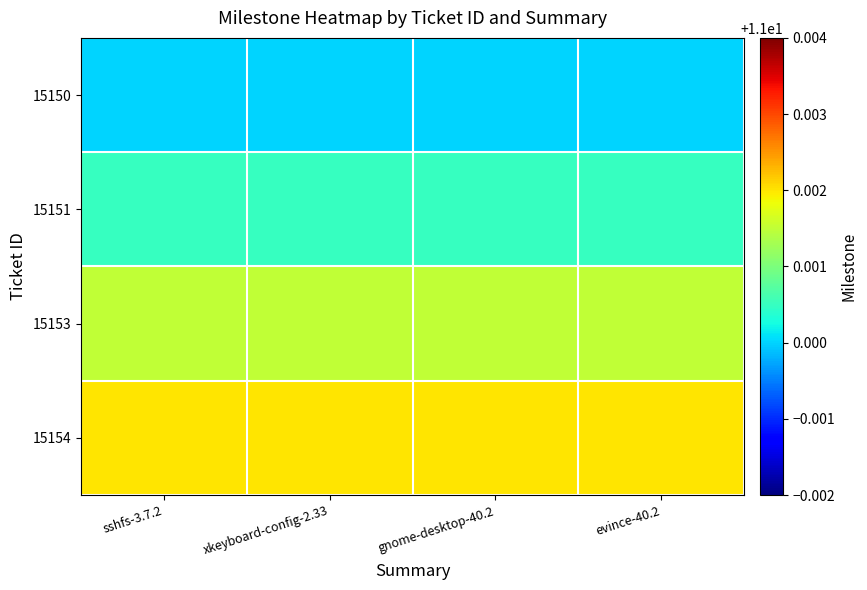

What is the minimum value shown in the chart?

11.0